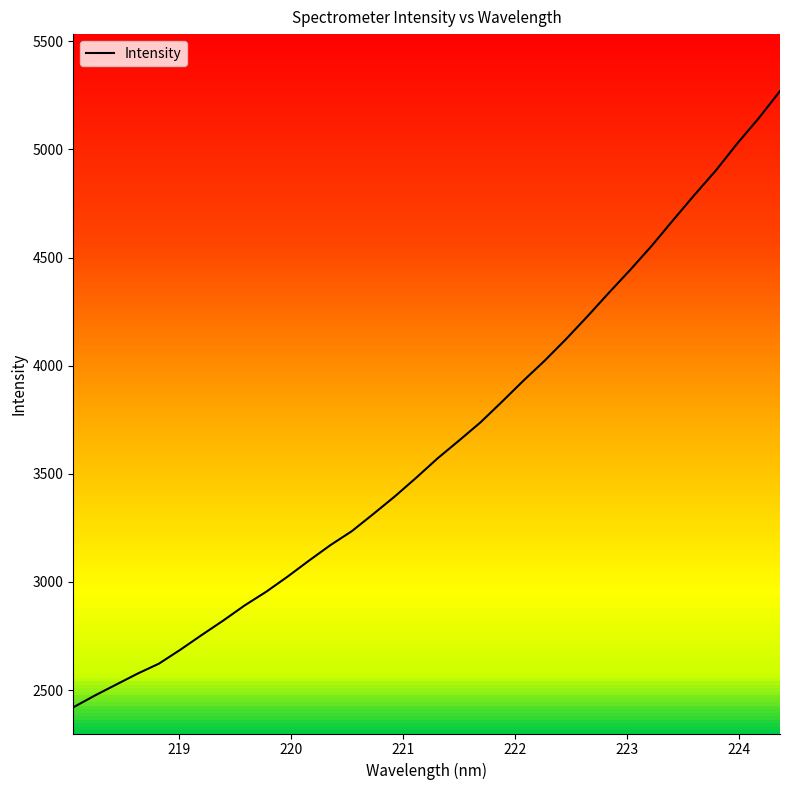

What is the difference between the maximum and minimum values?

2850.1